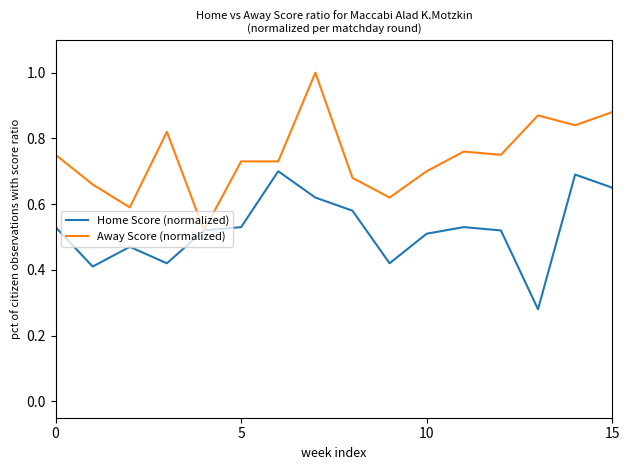

Rank the series by their average value, from highest to lowest.

Away Score (normalized), Home Score (normalized)